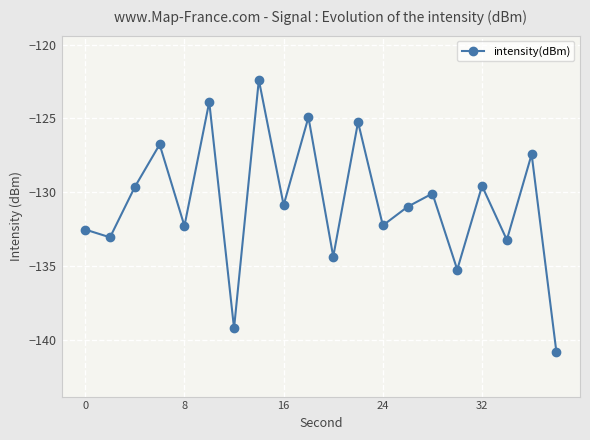

What is the minimum value shown in the chart?

-140.9